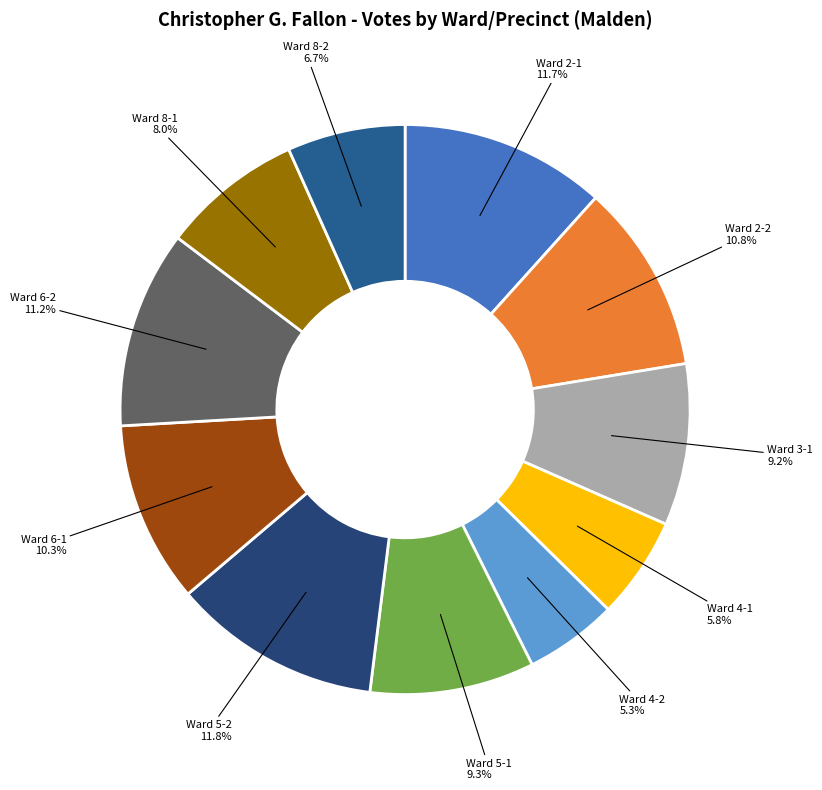

Rank the categories by value from lowest to highest.

Ward 4-2, Ward 4-1, Ward 8-2, Ward 8-1, Ward 3-1, Ward 5-1, Ward 6-1, Ward 2-2, Ward 6-2, Ward 2-1, Ward 5-2